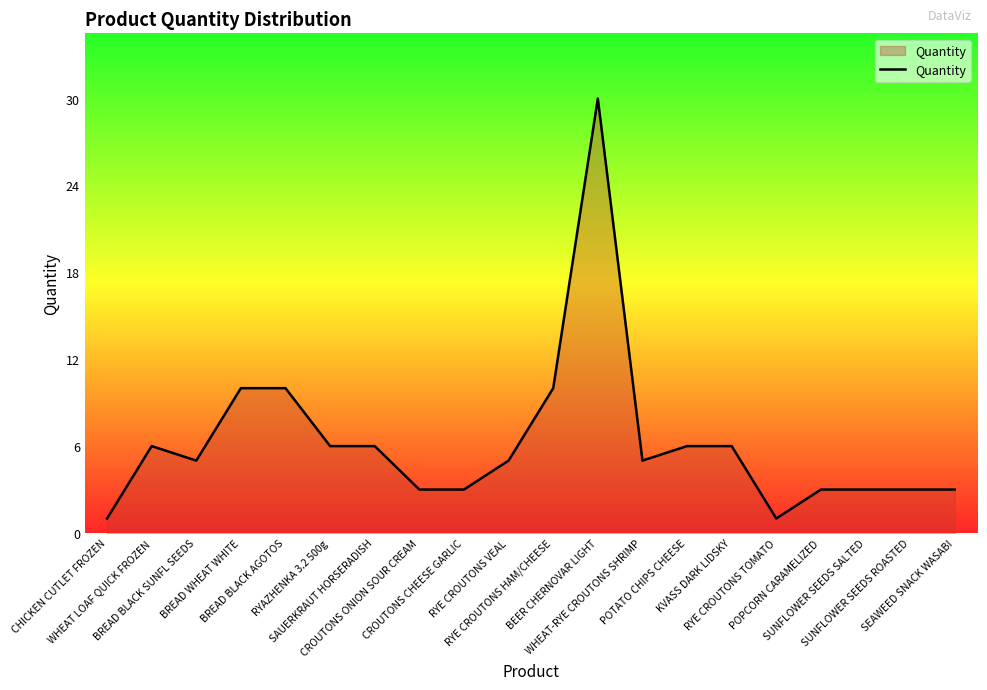

What is the maximum value shown in the chart?

30